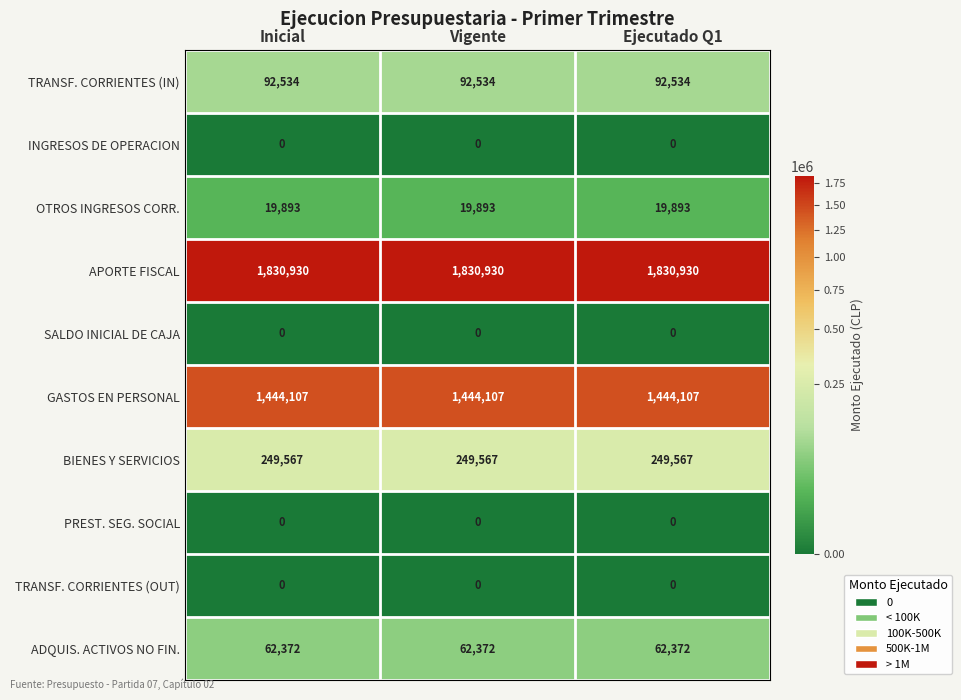

How many distinct data groups are displayed?

10